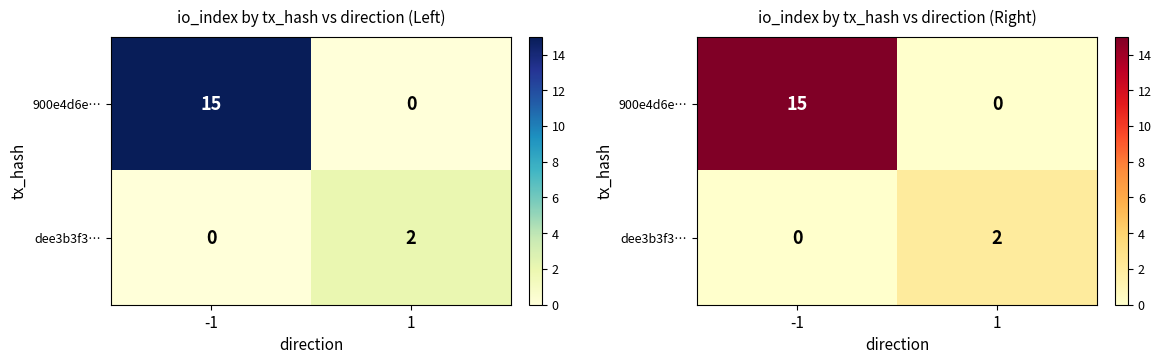

What is the spread (max minus min) of values at 1?

2